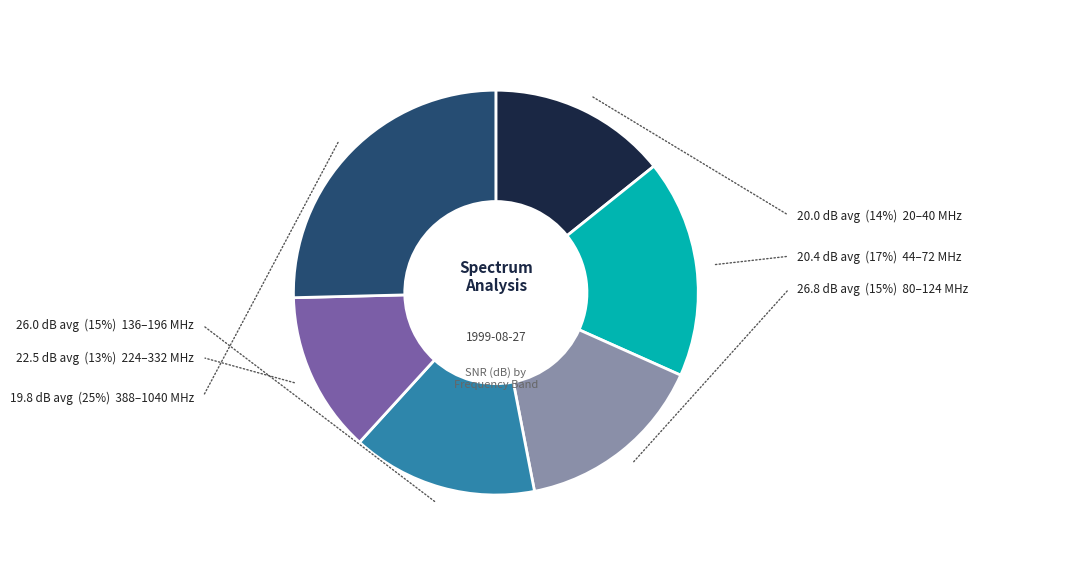

Does any single category account for the majority?

No